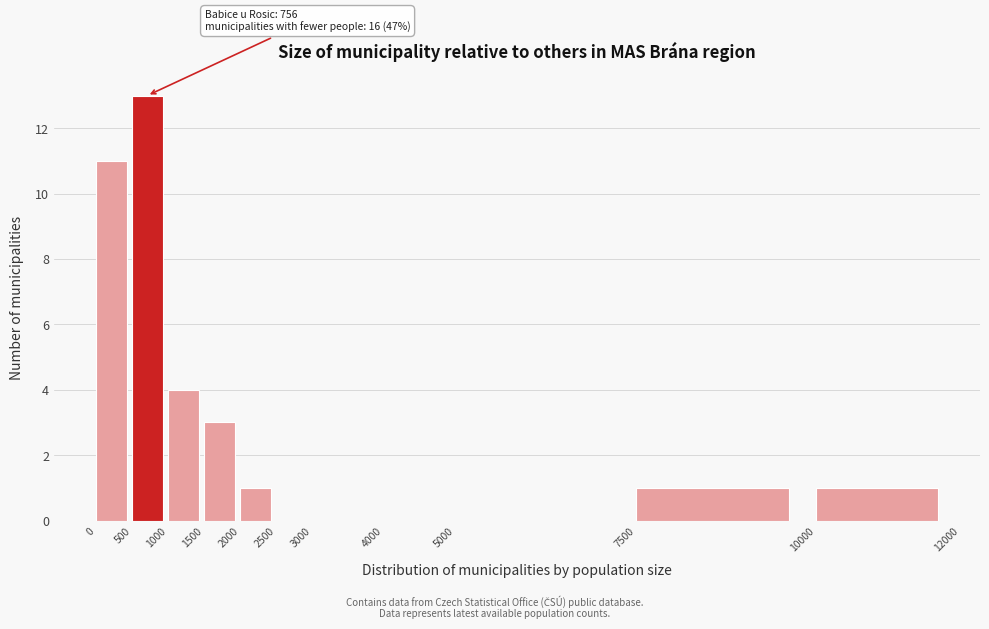

Over which range of the x-axis is the bar tallest?

500 to 1000